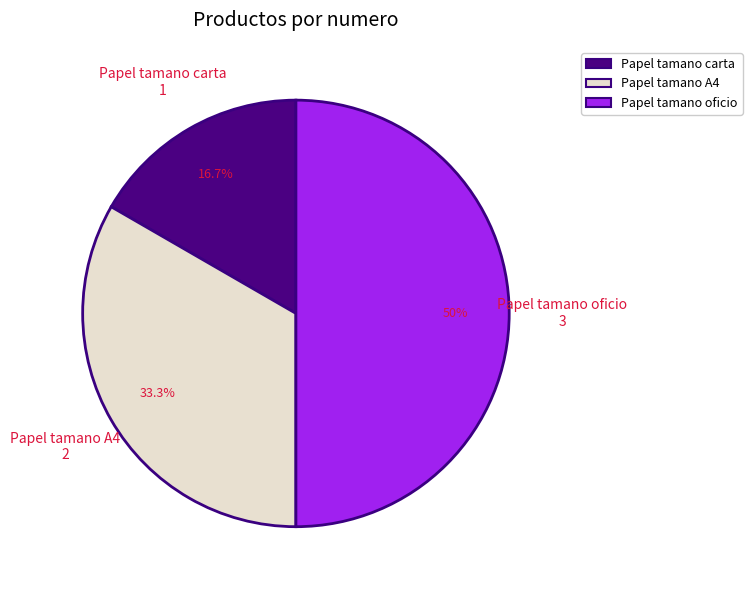

Between Papel tamano carta and Papel tamano oficio, which is larger?

Papel tamano oficio